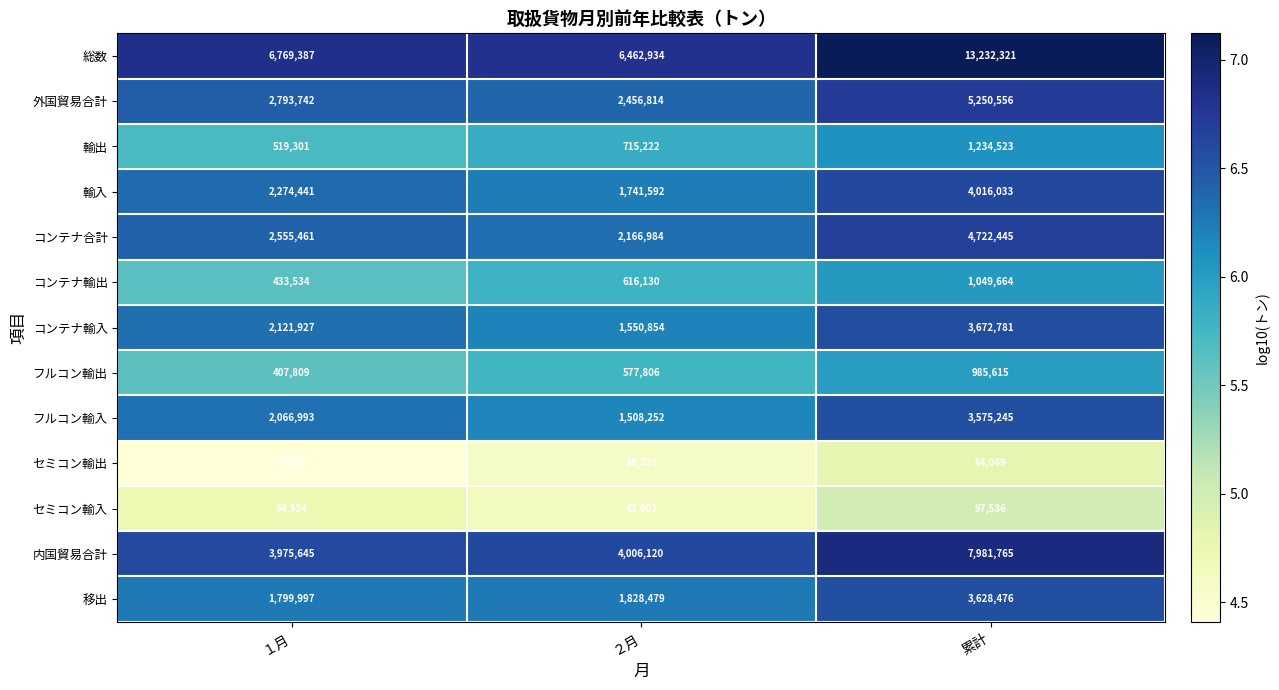

What is the difference between the highest and lowest values at 累計?

13168272